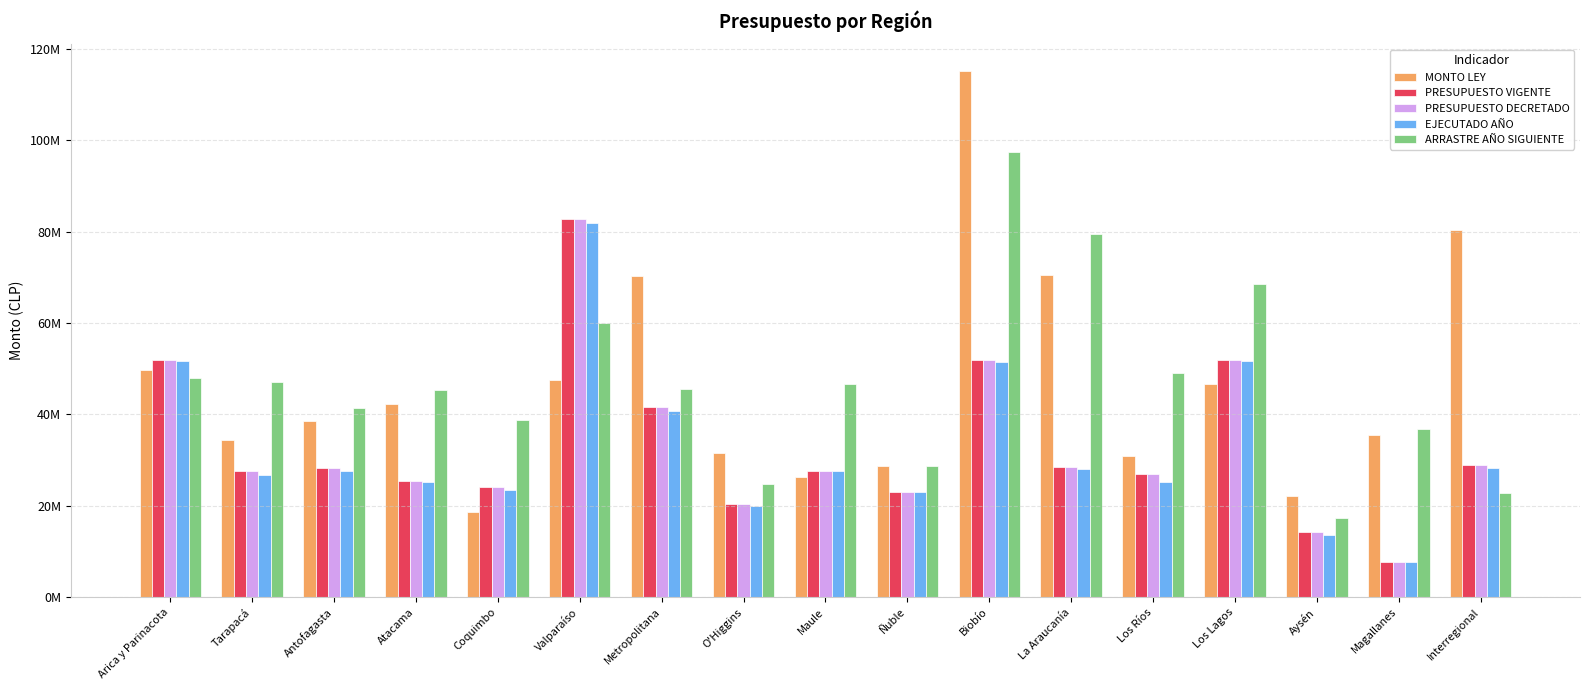

Are the bars horizontal?

No